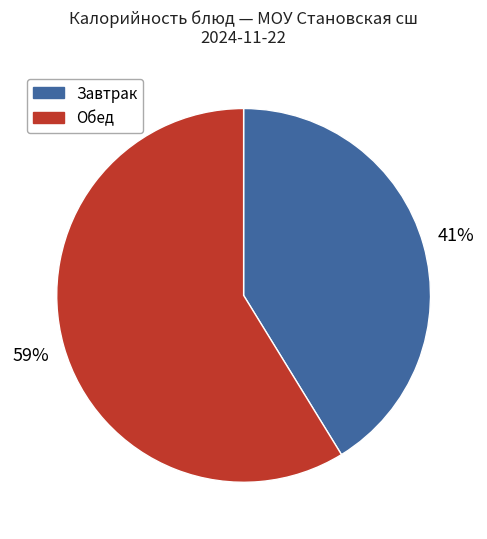

To the nearest percent, what is the difference between the largest and smallest slice percentages?

18%